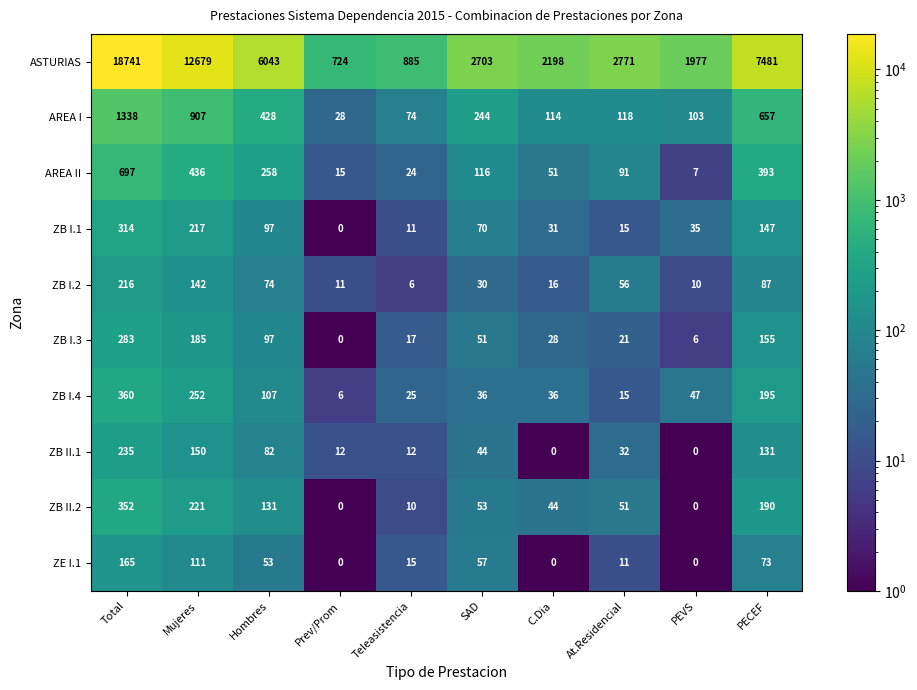

The value of AREA I at PEVS is 51. True or false?

False